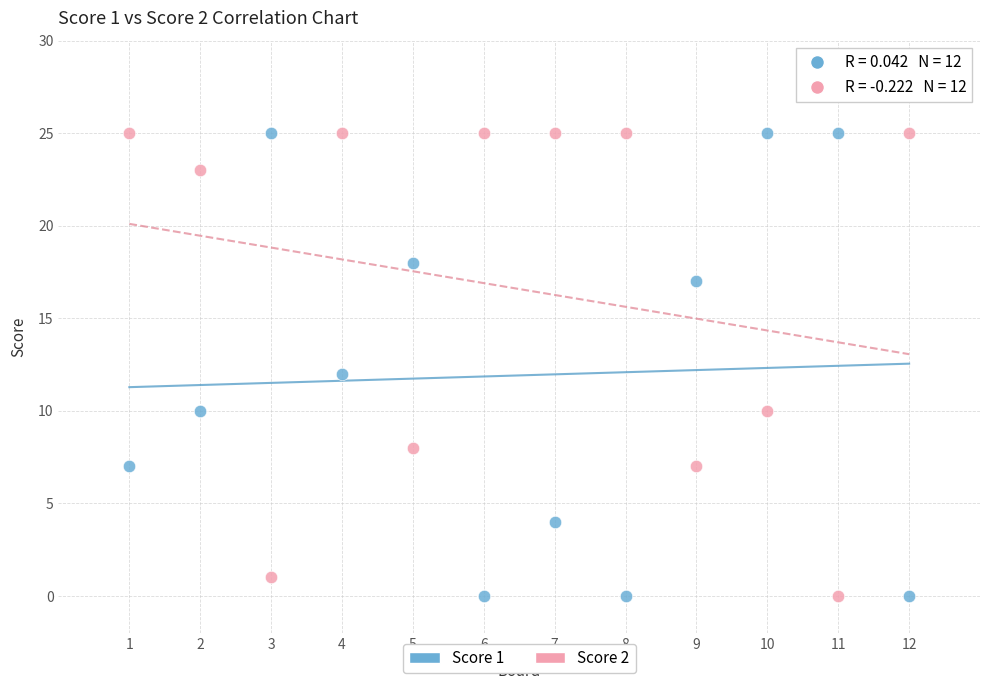

Across all data points, what is the range of Y values (max minus min)?

25